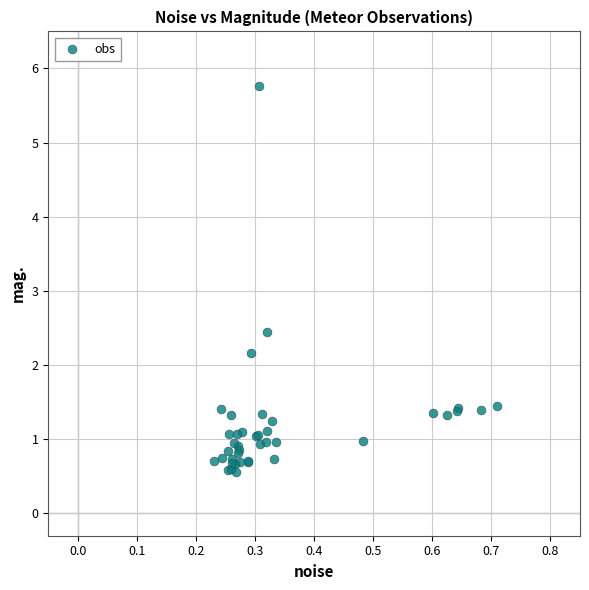

What Y value in the scatter plot is closest to 3?

2.4